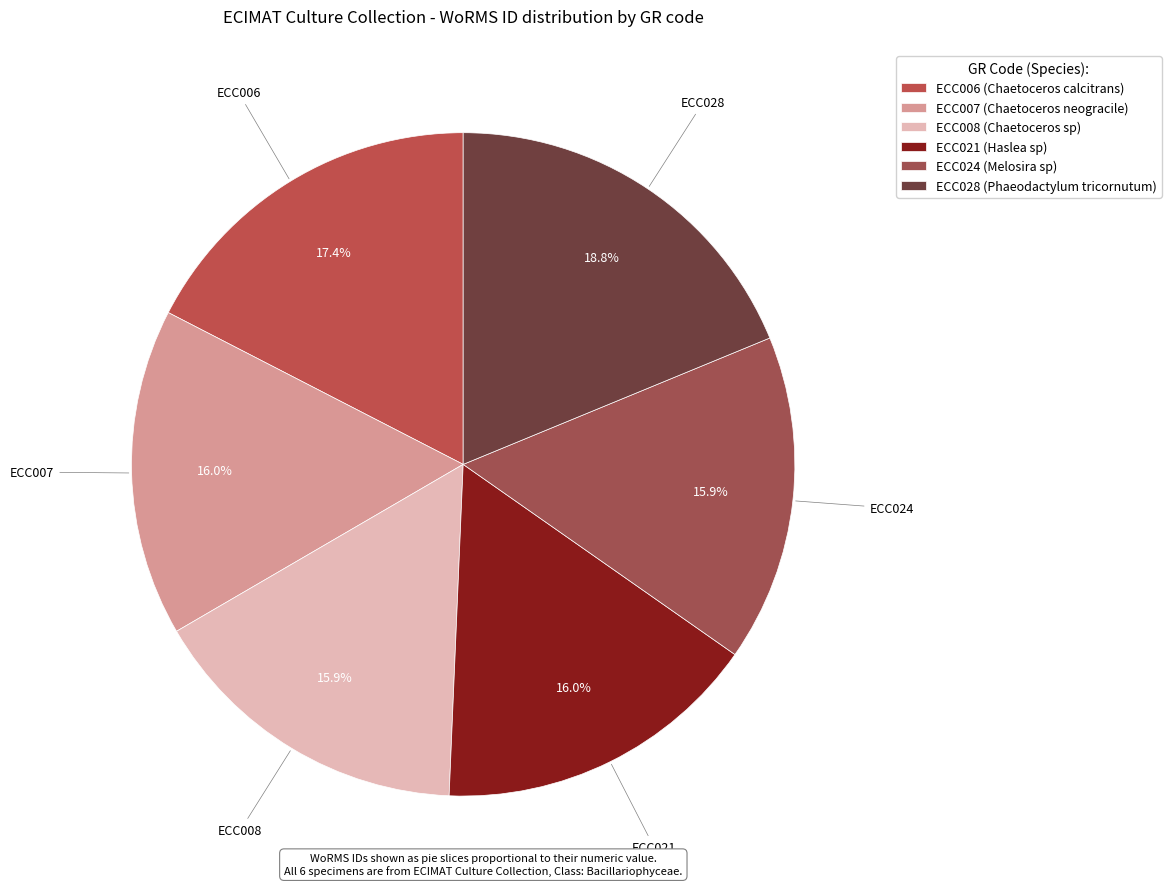

What percentage is the ECC021 slice, to the nearest percent?

16%